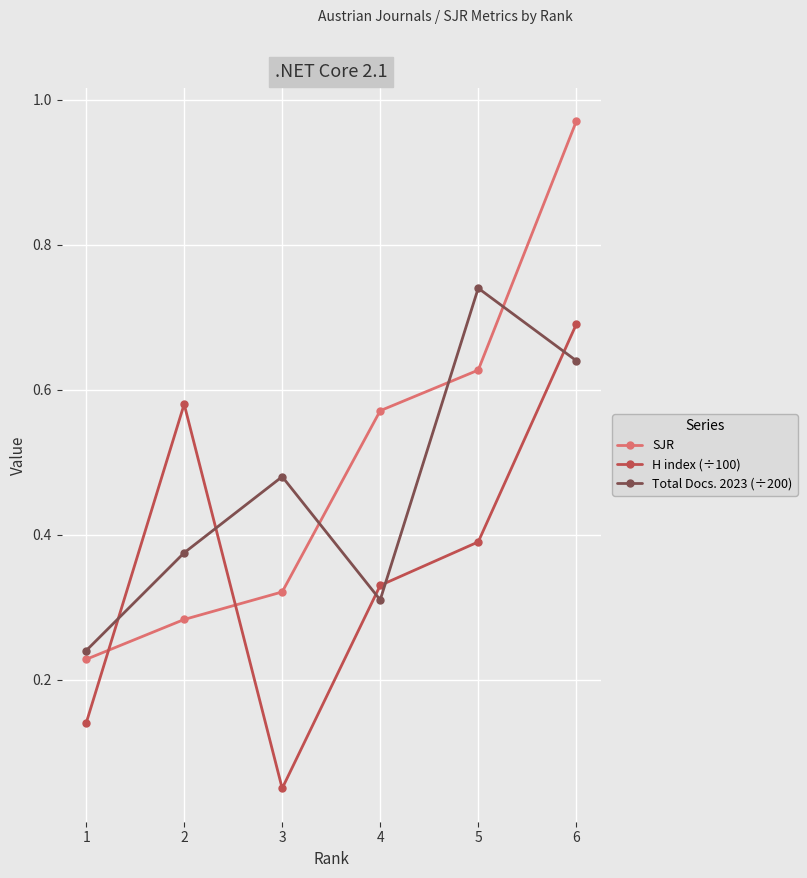

Which category has the highest value in the H index (÷100) series?

6